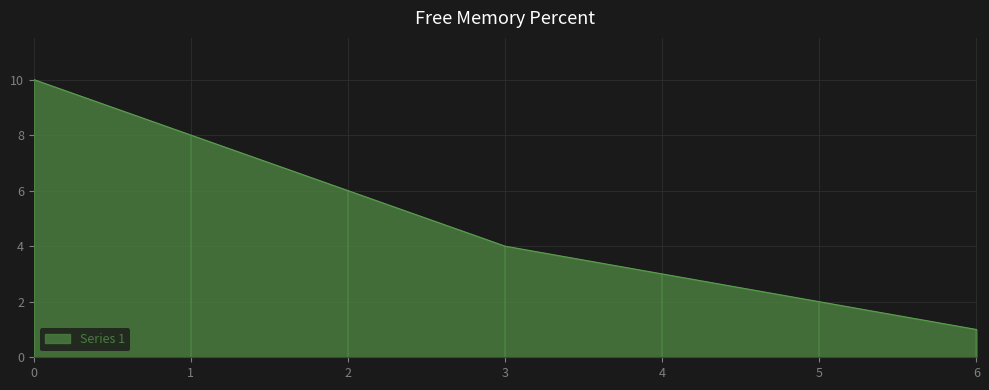

What is the difference between the values at 1 and 3?

4